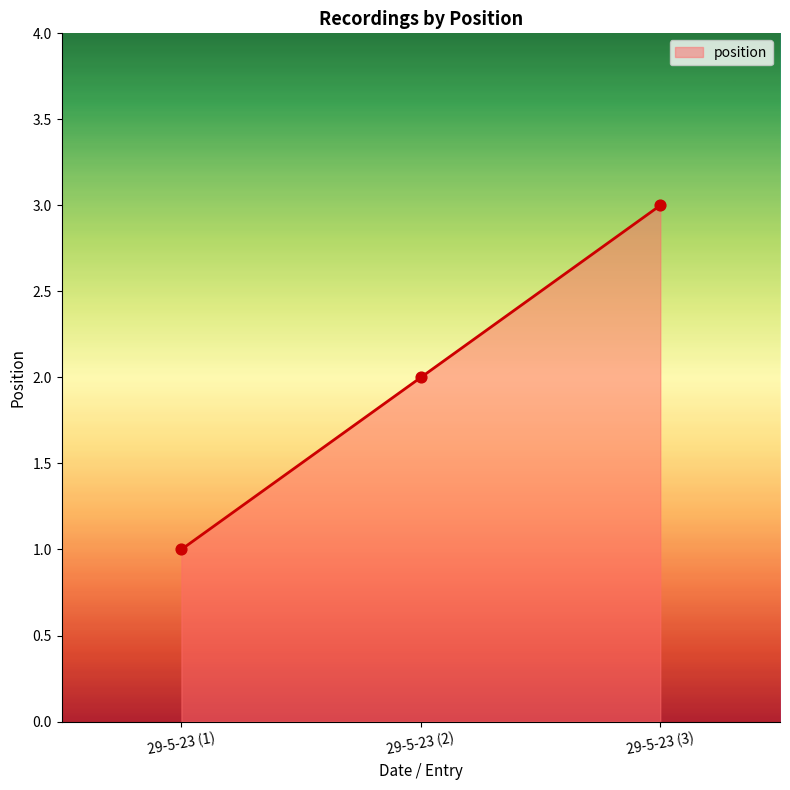

Which has a higher value, 29-5-23 (2) or 29-5-23 (3)?

29-5-23 (3)